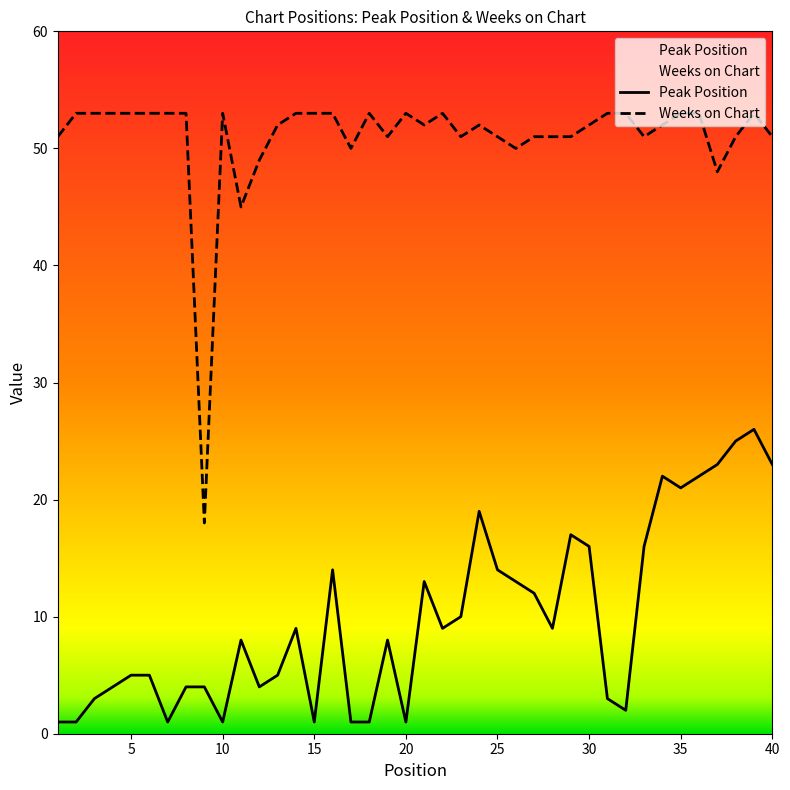

How many lines are shown in the chart?

2